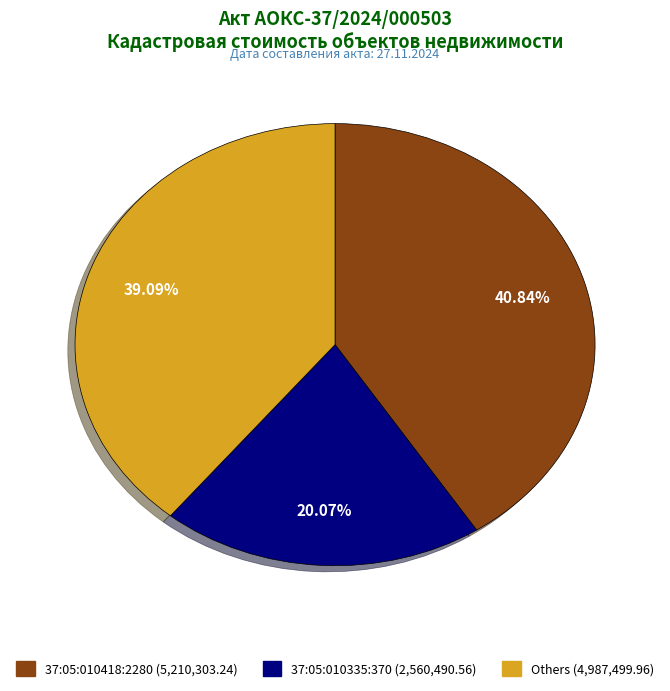

How many slices are in this pie chart?

3